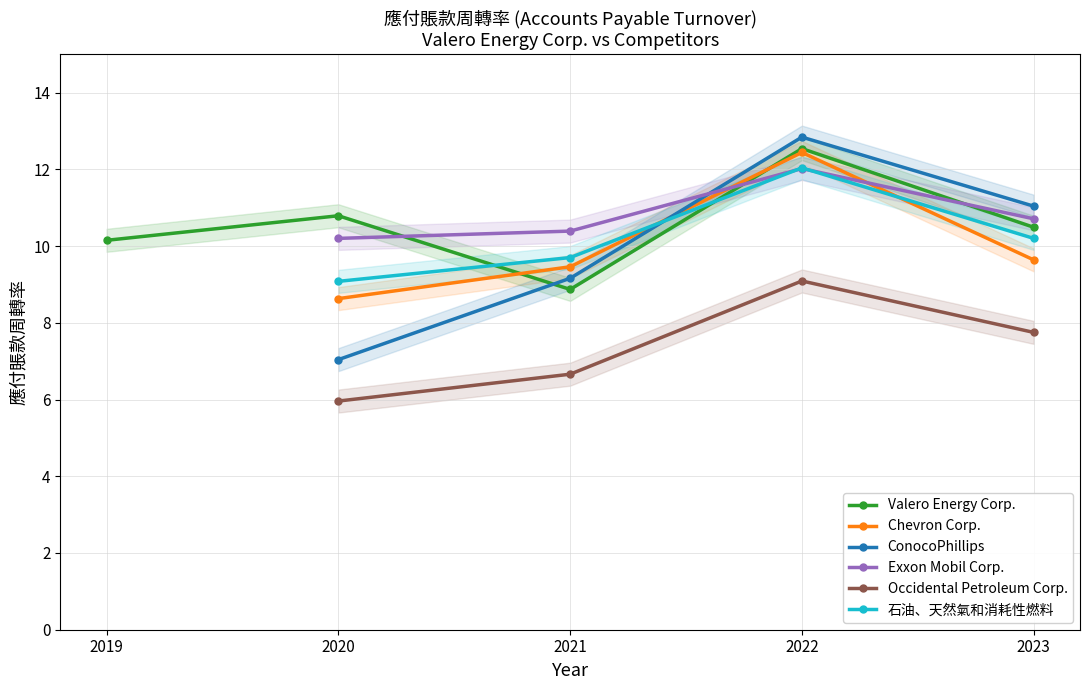

Between 2023-12-31 and 2022-12-31, which is larger?

2022-12-31